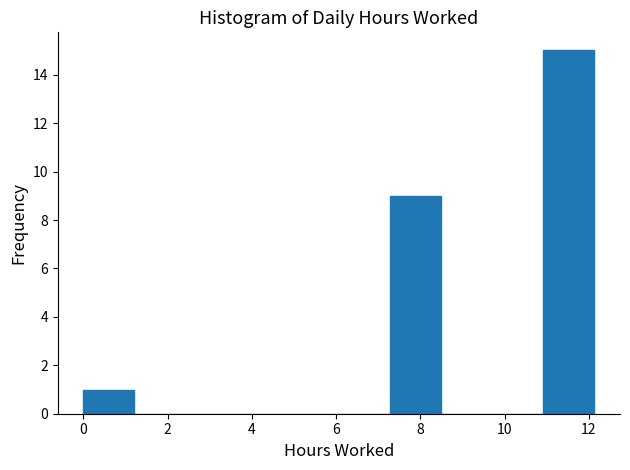

Reading left to right, transcribe this chart: for each bar, give the range it covers on the x-axis and its height. Neither the bar edges nor the heights are printed on the chart, so give them approximately, as read against the axes.

0.0 to 1.2: 1
1.2 to 2.4: 0
2.4 to 3.6: 0
3.6 to 4.8: 0
4.8 to 6.0: 0
6.0 to 7.2: 0
7.2 to 8.4: 9
8.4 to 9.8: 0
9.8 to 11.0: 0
11.0 to 12.2: 15